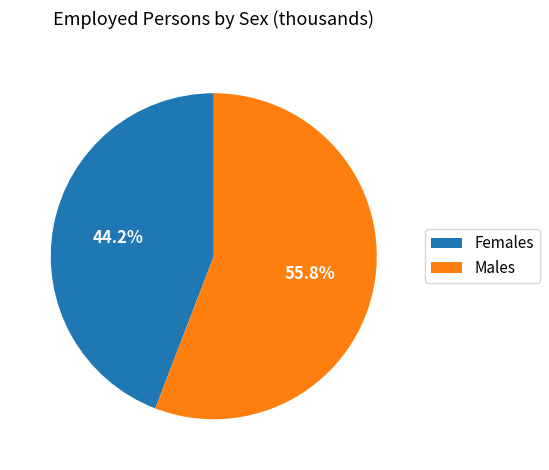

Rank the categories by value from highest to lowest.

Males, Females